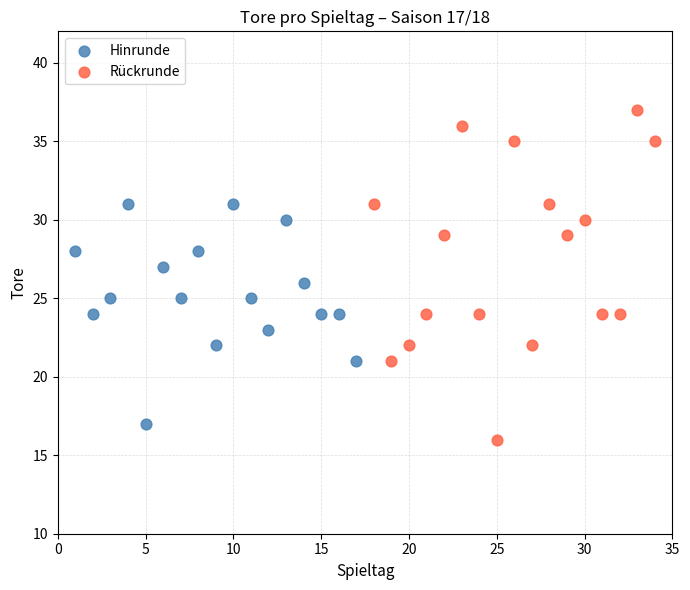

Which series reaches the minimum Y coordinate?

Rückrunde